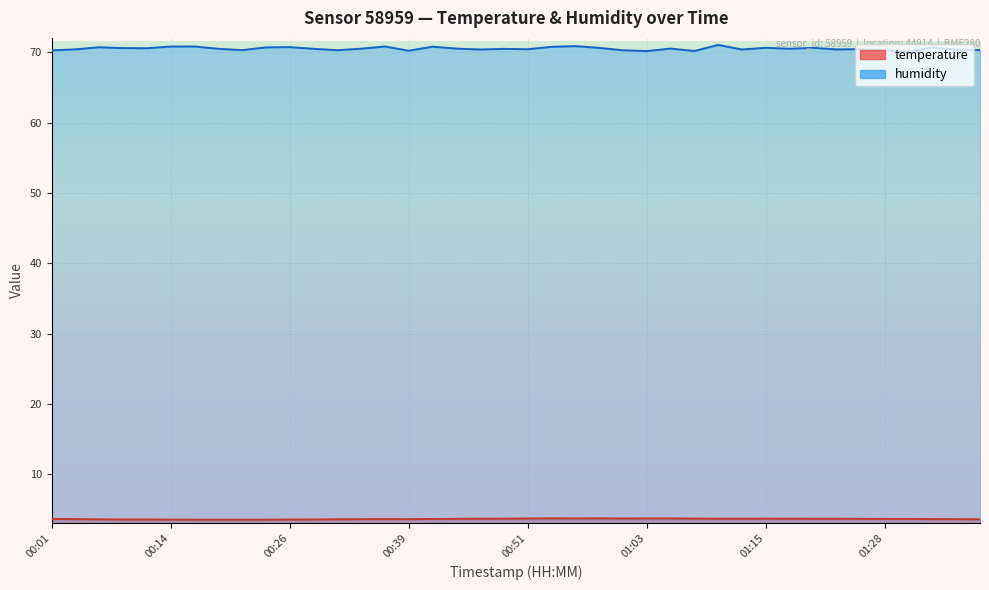

True or false: humidity and temperature cross at least once.

False